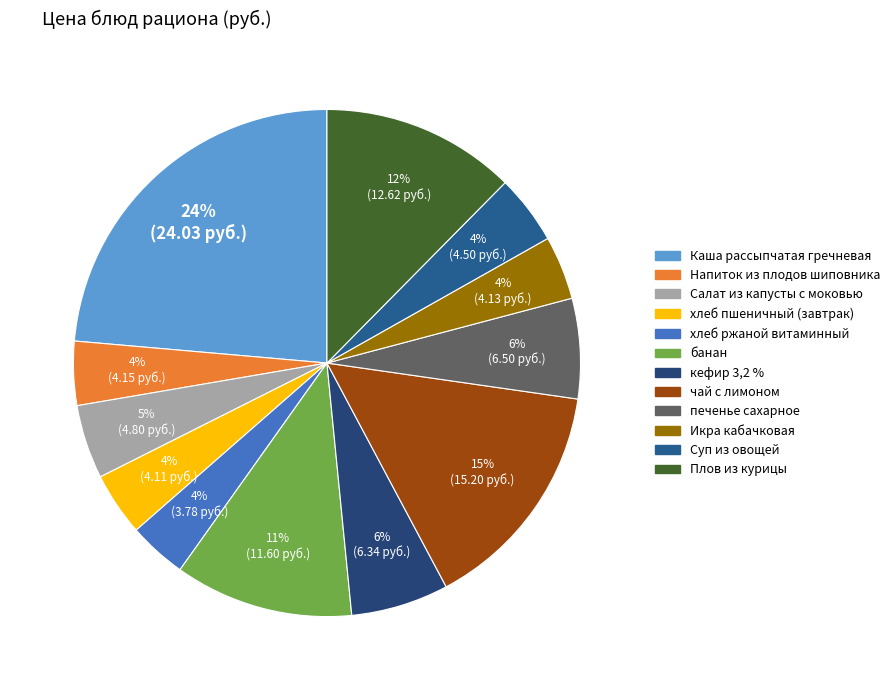

Is there a majority slice in this chart?

No